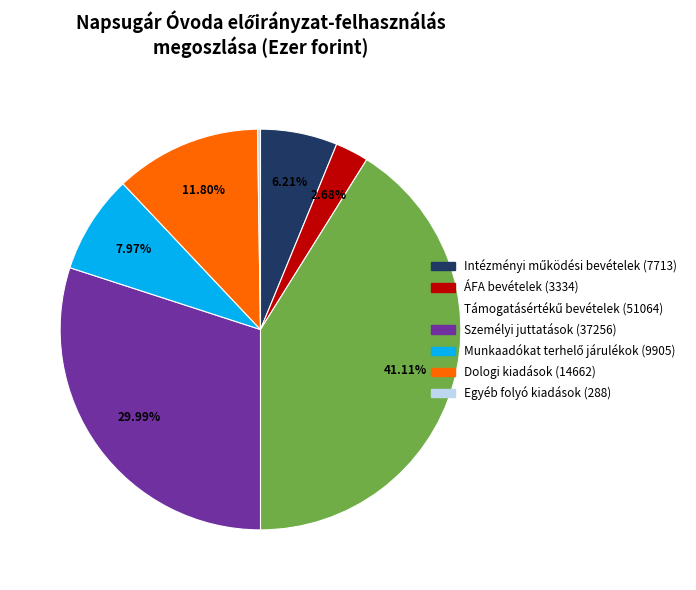

To the nearest percent, what percentage of the pie is ÁFA bevételek?

3%